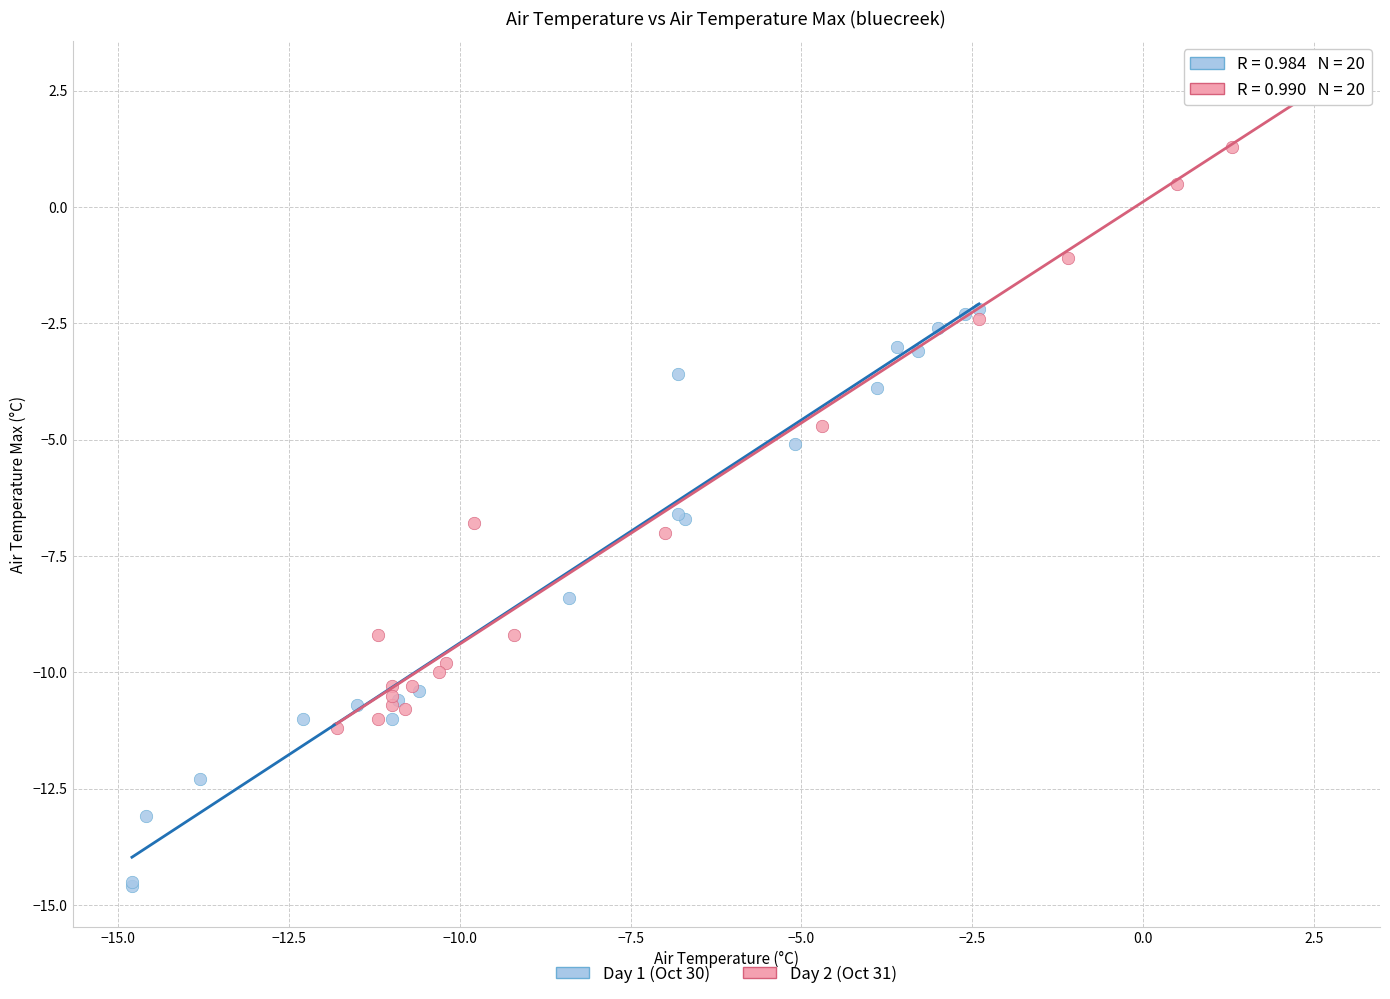

What are all the series names shown in the legend?

Day 1 (Oct 30), Day 2 (Oct 31)